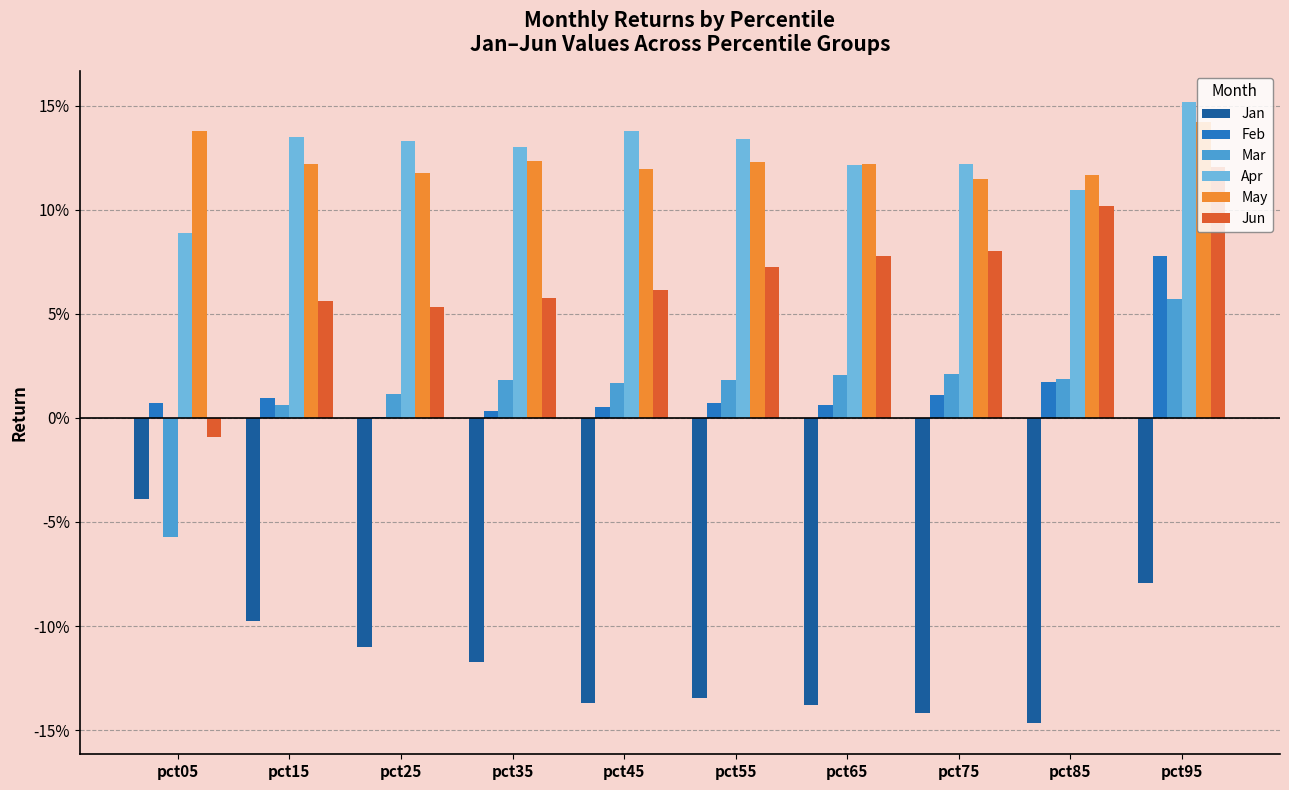

What is the average value of the May series?

0.1